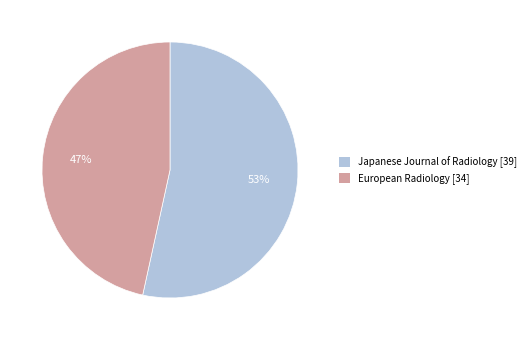

Approximately how many times larger is the value at Japanese Journal of Radiology [39] compared to European Radiology [34]?

1.1